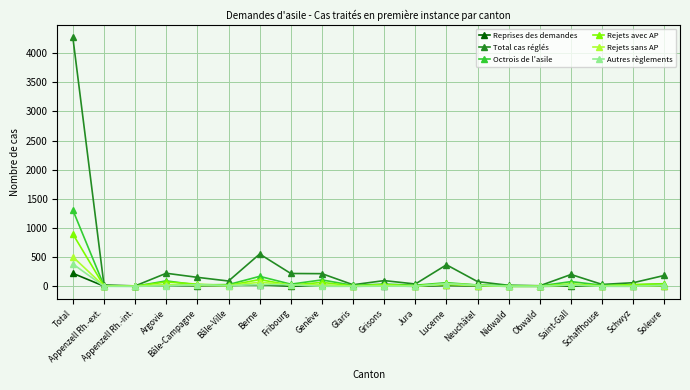

True or false: Rejets avec AP has a value of 610 at Total.

False